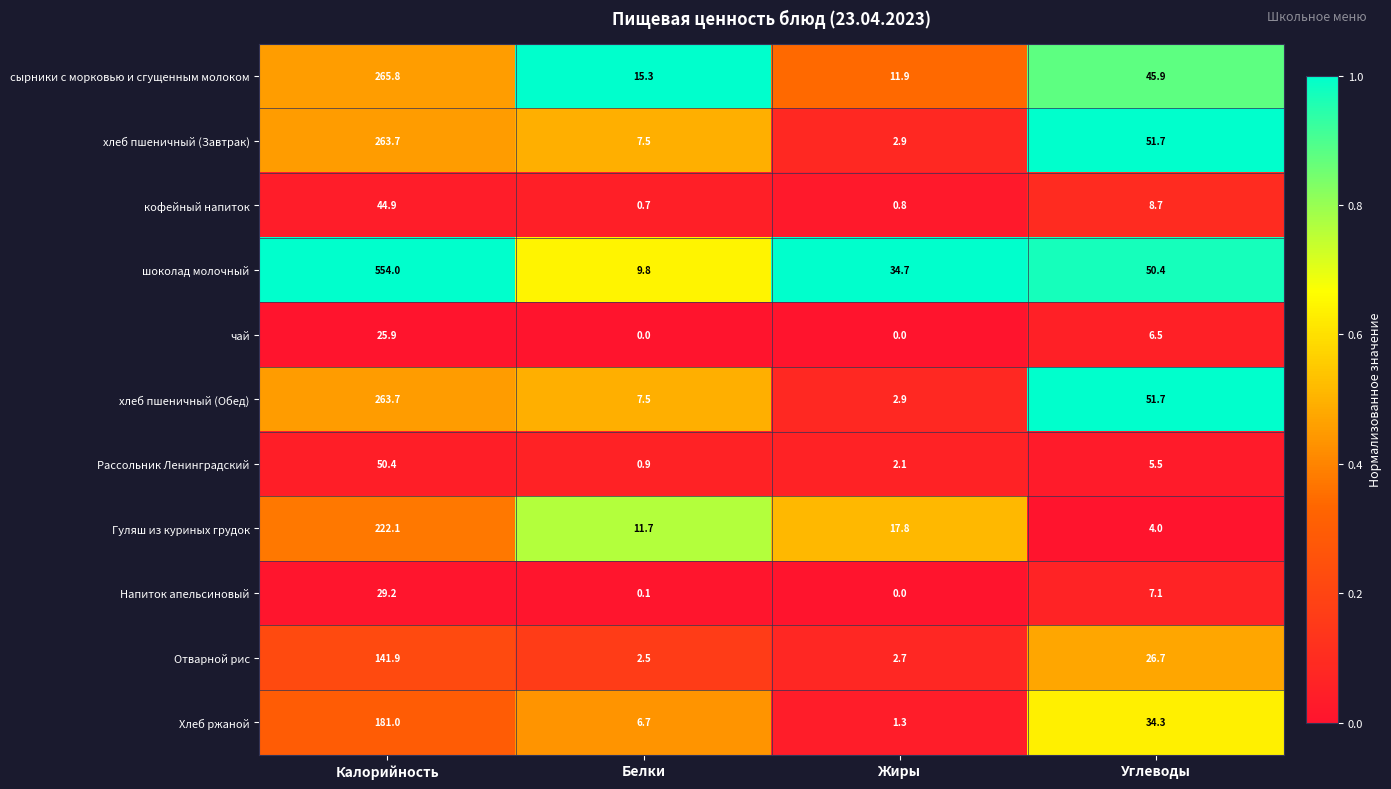

At how many categories does at least one series exceed 0?

4